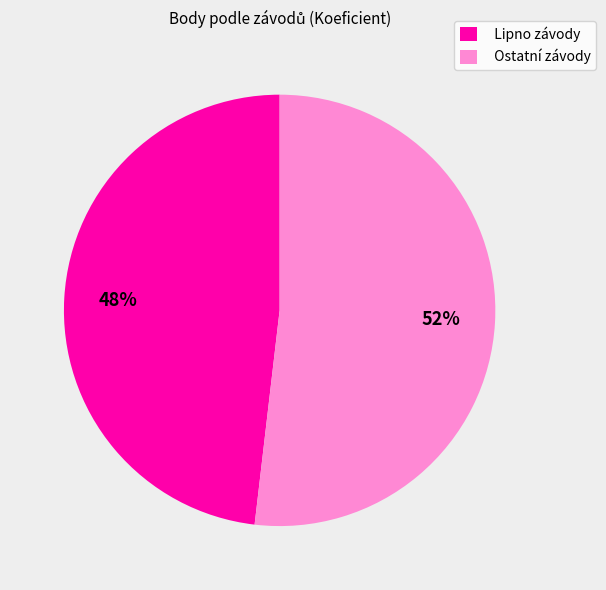

Count the number of slices in the pie.

2